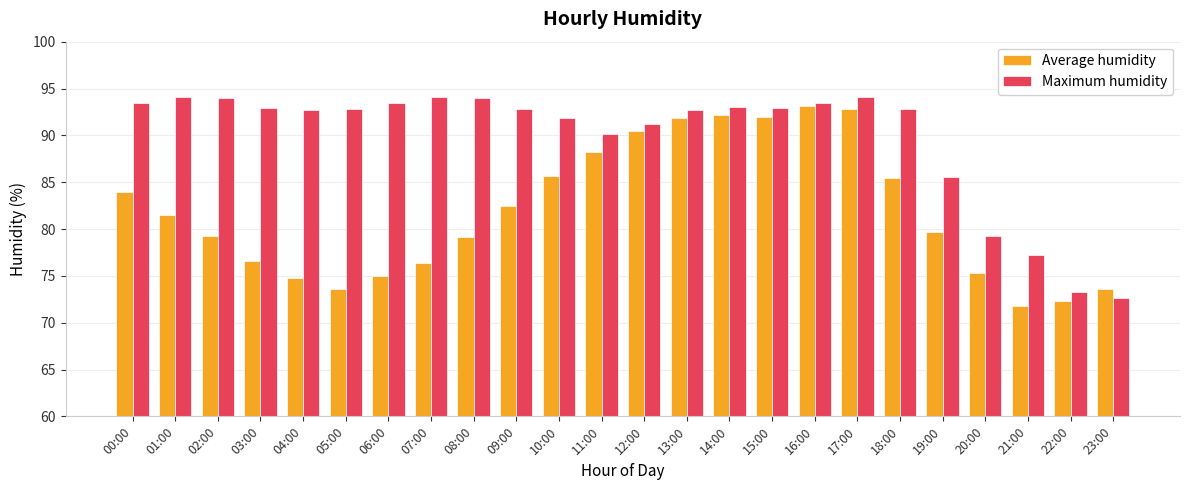

What is the value of the Average humidity bar at the 11th from the left?

85.7